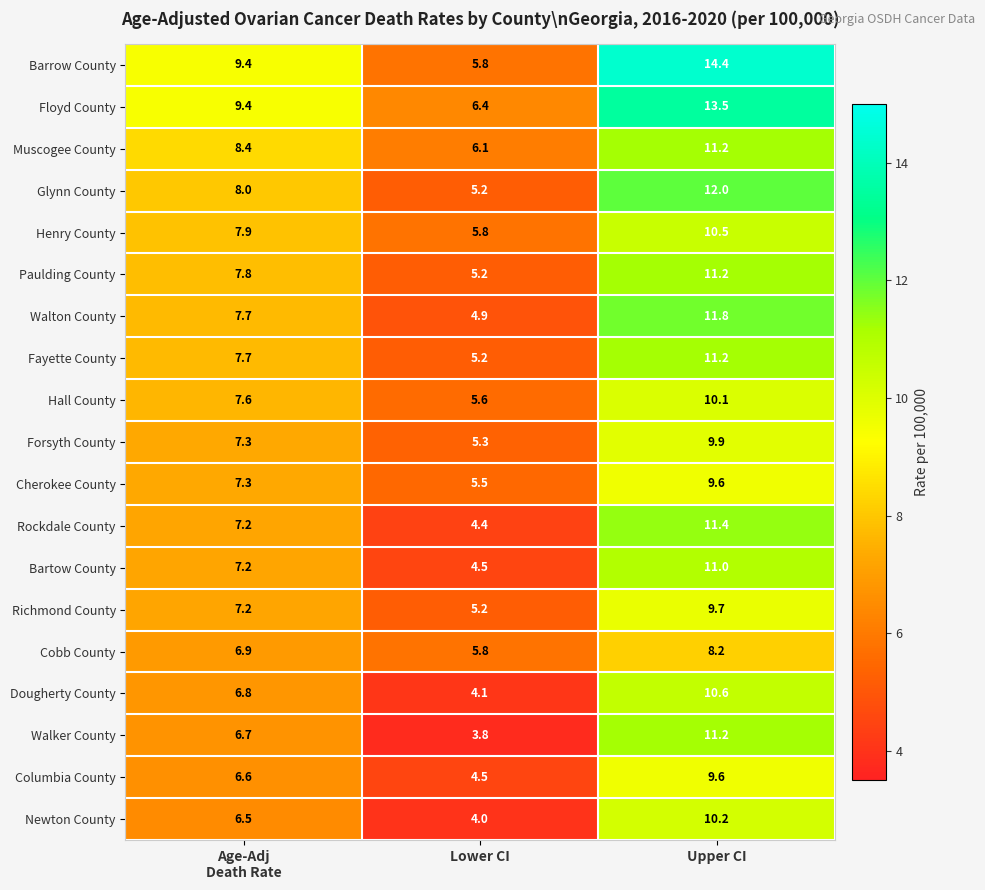

What is the average value of the Richmond County series?

7.4